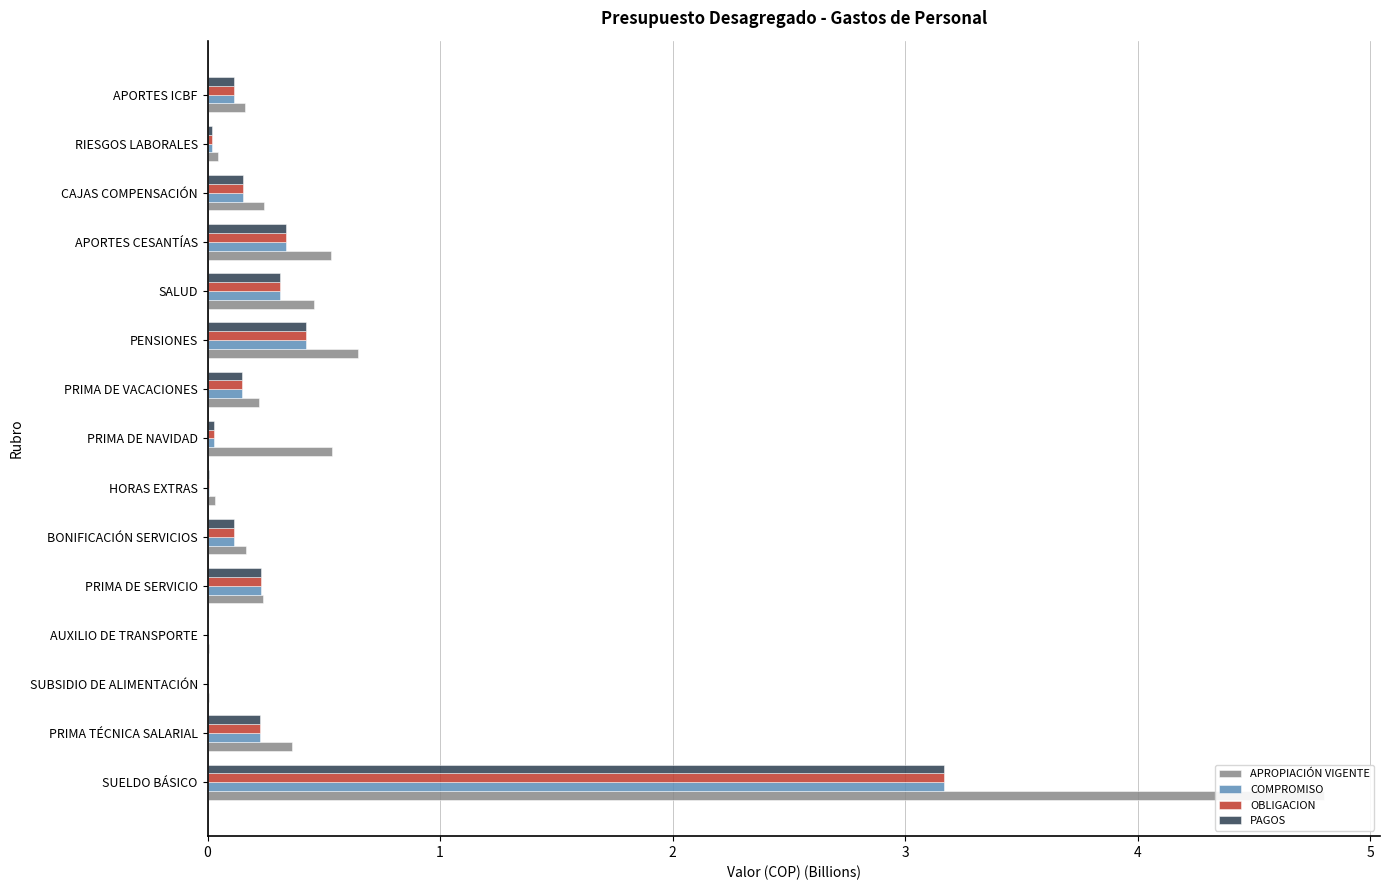

Reading left to right, list all the values displayed in this chart.

APROPIACIÓN VIGENTE: 0=4.8	1=0.4	2=0.0	3=0.0	4=0.2	5=0.2	6=0.0	7=0.5	8=0.2	9=0.6	10=0.5	11=0.5	12=0.2	13=0.0	14=0.2
COMPROMISO: 0=3.2	1=0.2	2=0.0	3=0.0	4=0.2	5=0.1	6=0.0	7=0.0	8=0.1	9=0.4	10=0.3	11=0.3	12=0.2	13=0.0	14=0.1
OBLIGACION: 0=3.2	1=0.2	2=0.0	3=0.0	4=0.2	5=0.1	6=0.0	7=0.0	8=0.1	9=0.4	10=0.3	11=0.3	12=0.2	13=0.0	14=0.1
PAGOS: 0=3.2	1=0.2	2=0.0	3=0.0	4=0.2	5=0.1	6=0.0	7=0.0	8=0.1	9=0.4	10=0.3	11=0.3	12=0.2	13=0.0	14=0.1